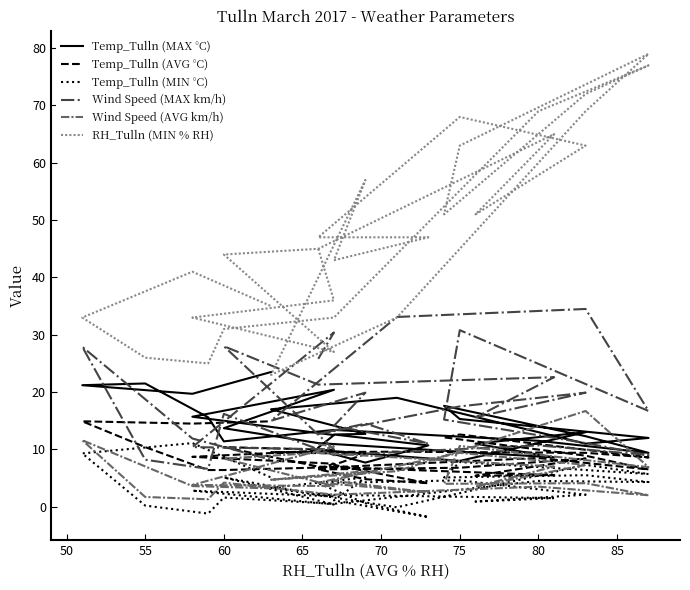

How many values in the Temp_Tulln (MAX °C) series exceed 12?

18